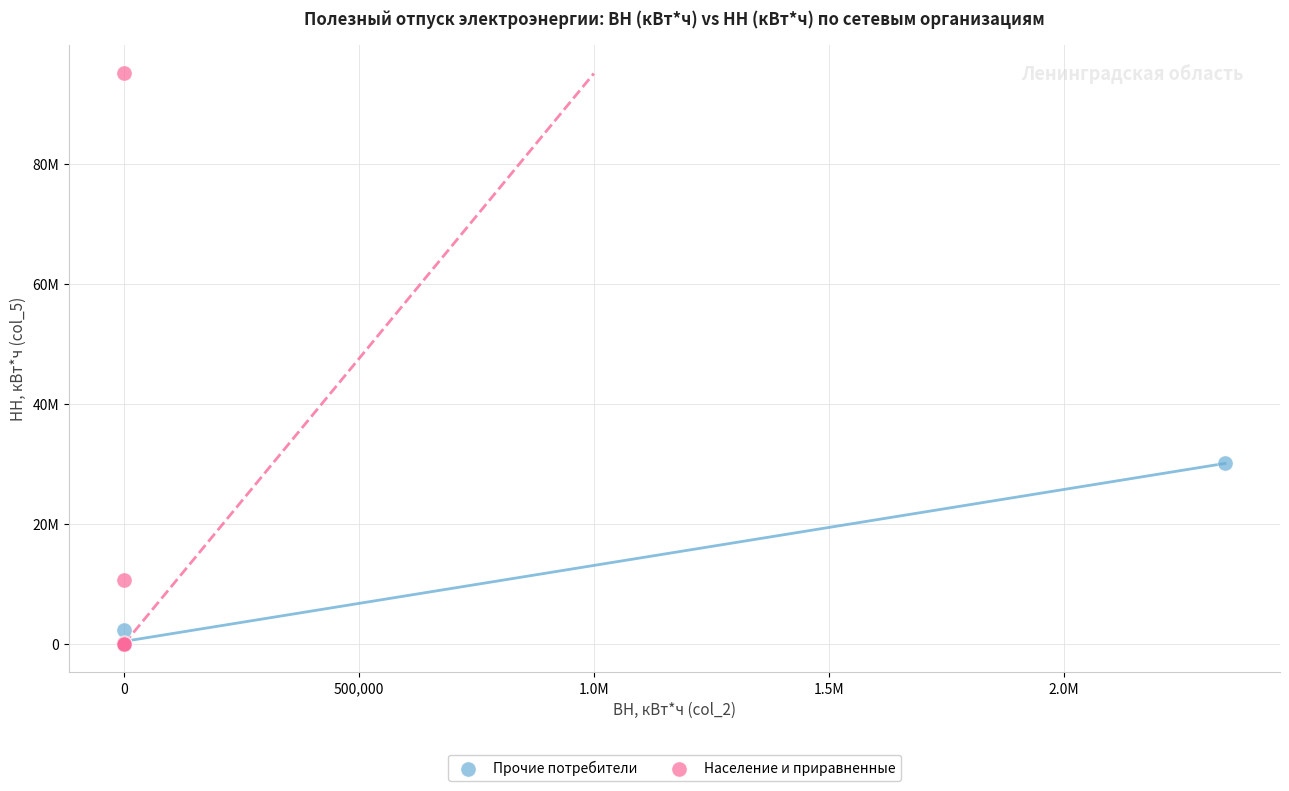

Which series has the largest Y range (max minus min)?

Население и приравненные